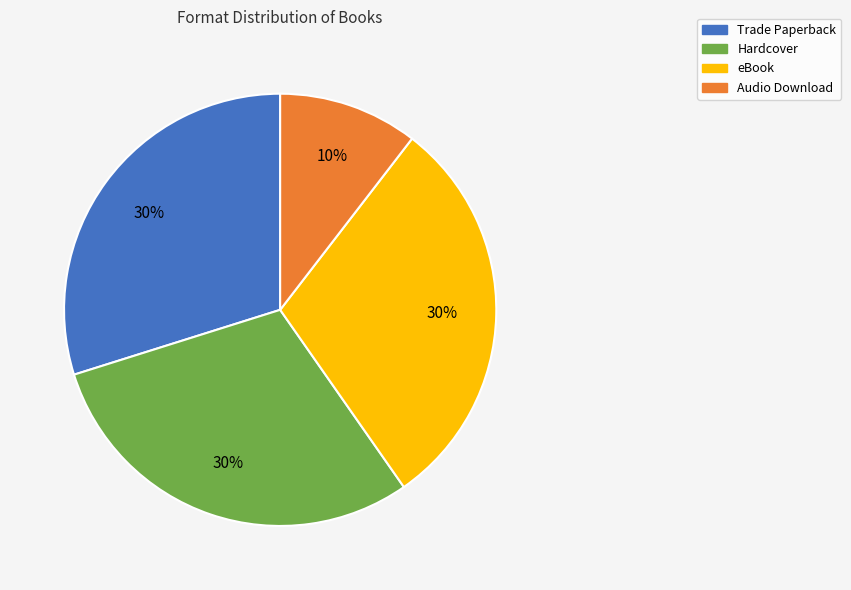

What is the smallest slice in the pie chart?

Audio Download